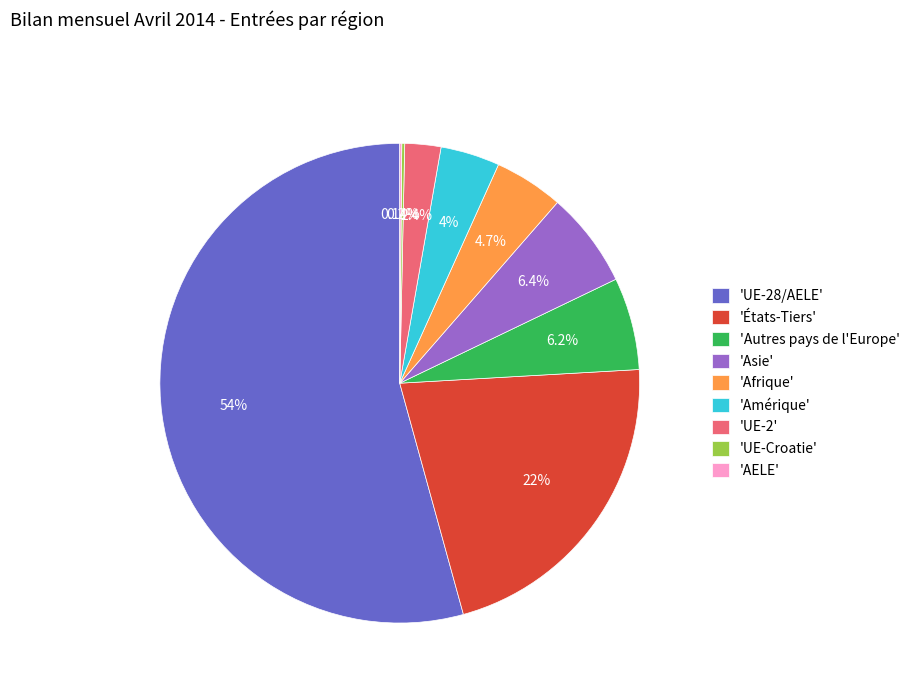

Which slice represents more than half of the pie?

'UE-28/AELE'